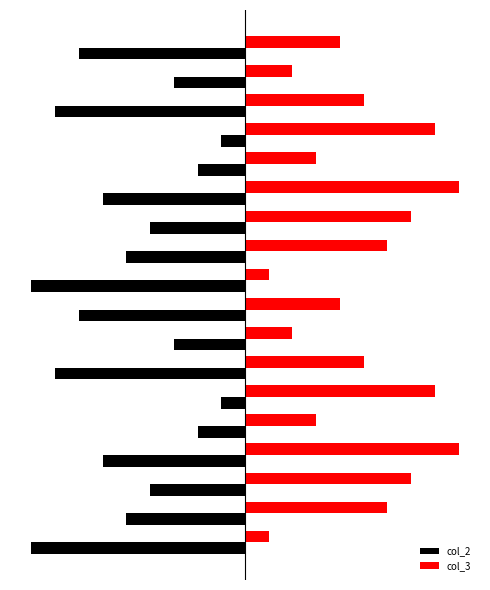

What are all the series names shown in the legend?

col_2, col_3